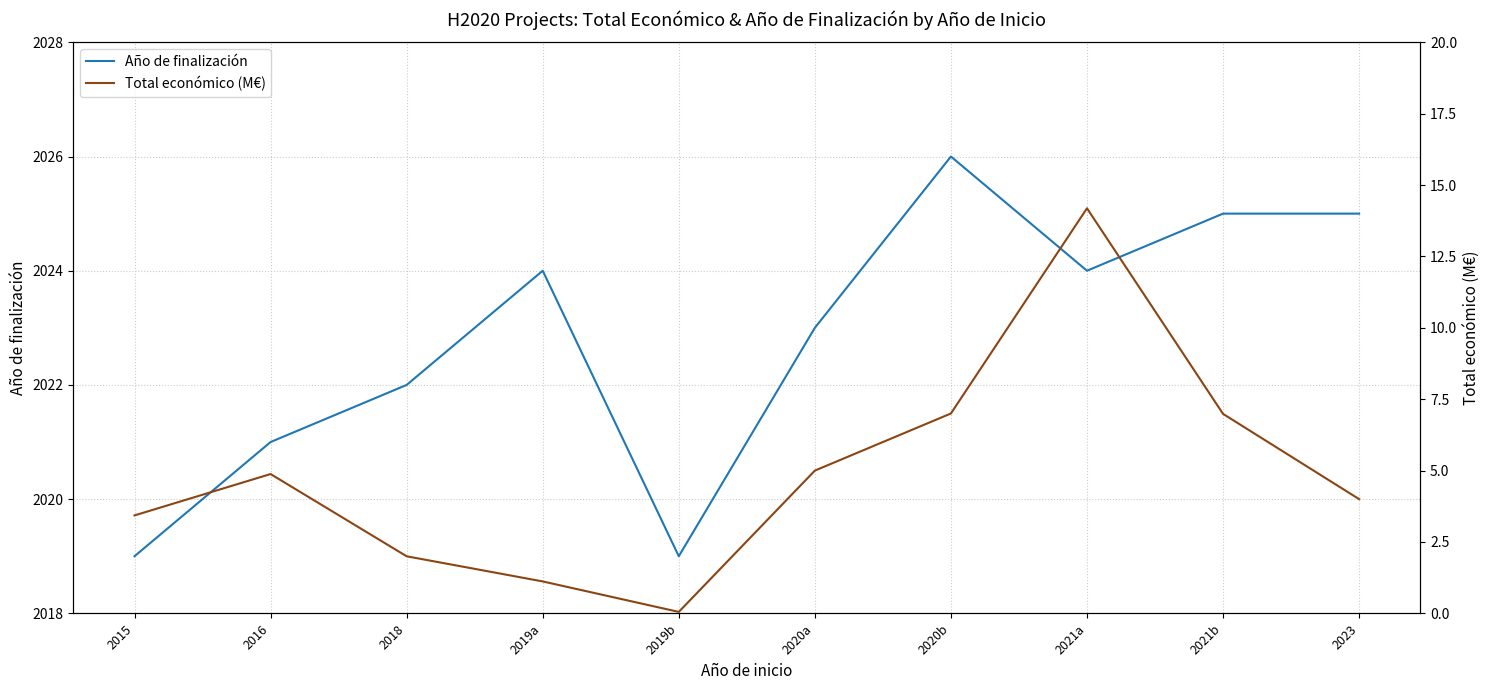

At which category is the sum across all series the highest?

2021a